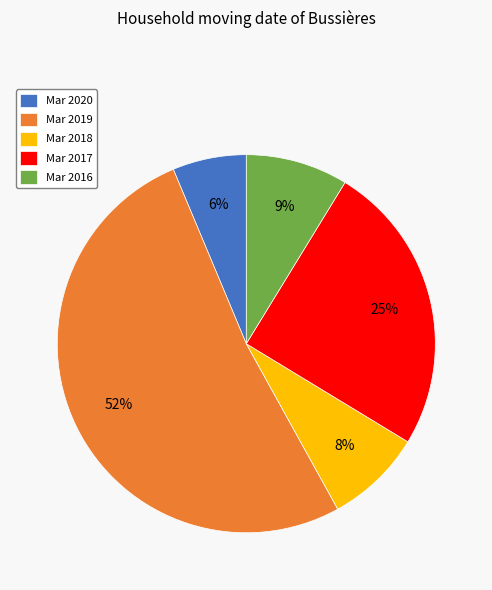

Which slice is the largest?

Mar 2019